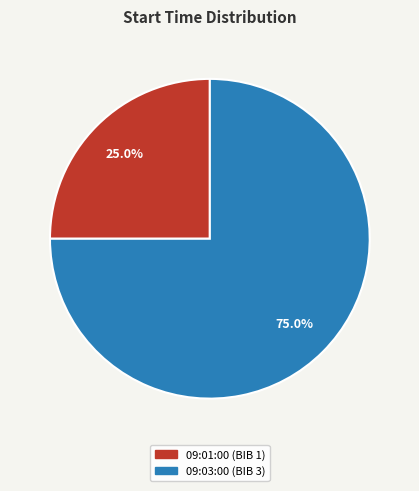

The 09:01:00 slice represents 25% of the pie. True or false?

True